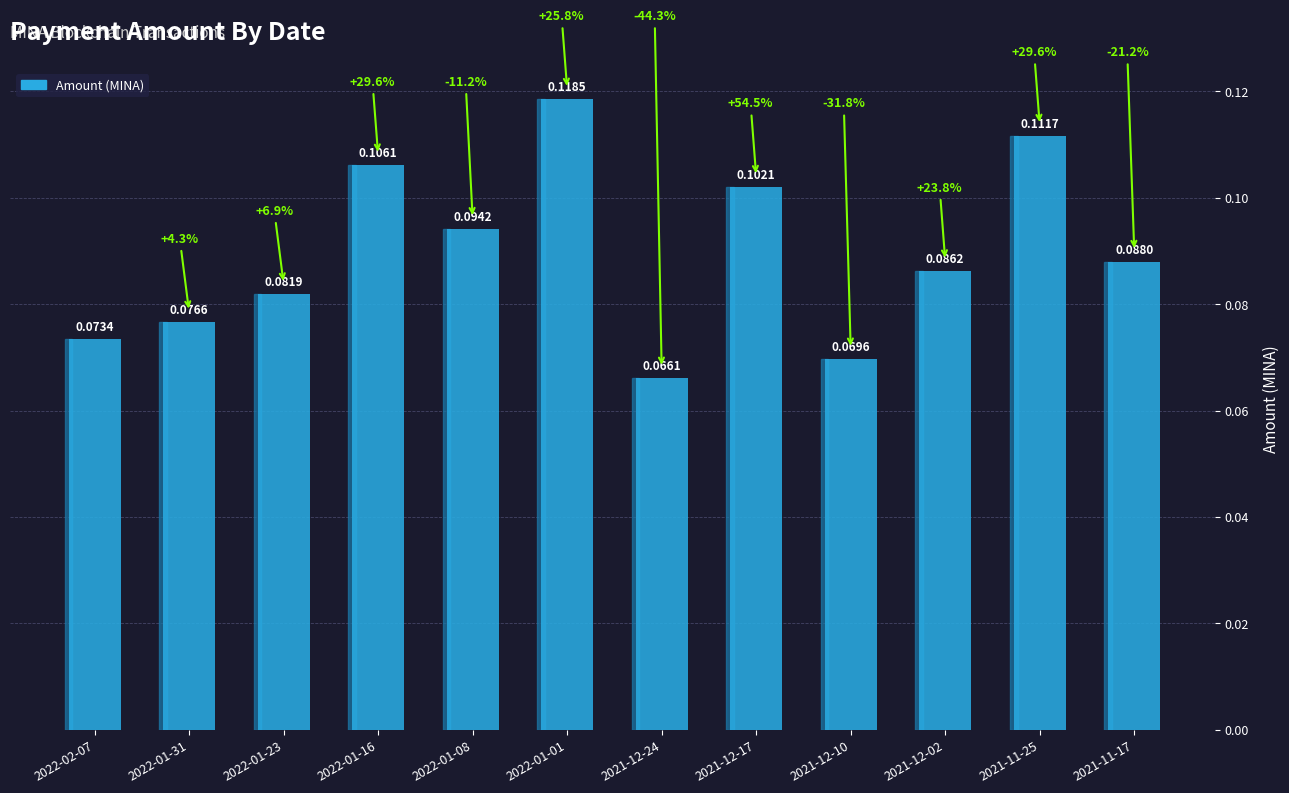

Which has a higher value, 2021-11-25 or 2022-01-16?

2021-11-25